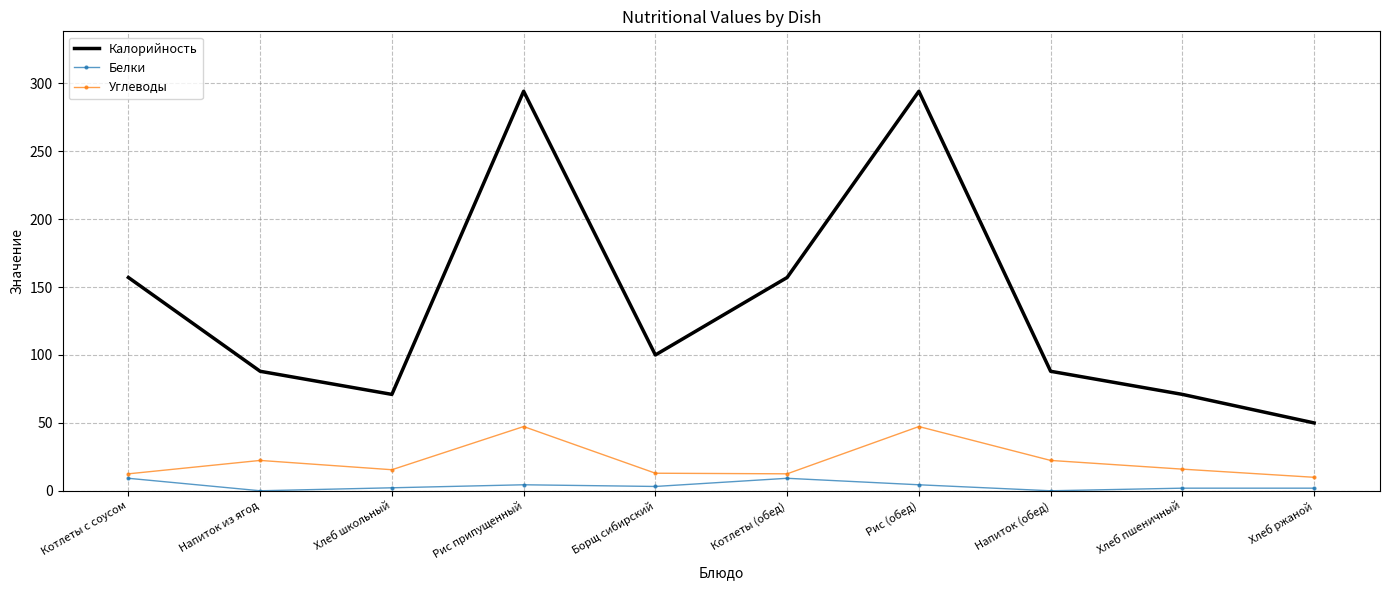

At Рис (обед), list the series in order from largest to smallest.

Калорийность, Углеводы, Белки